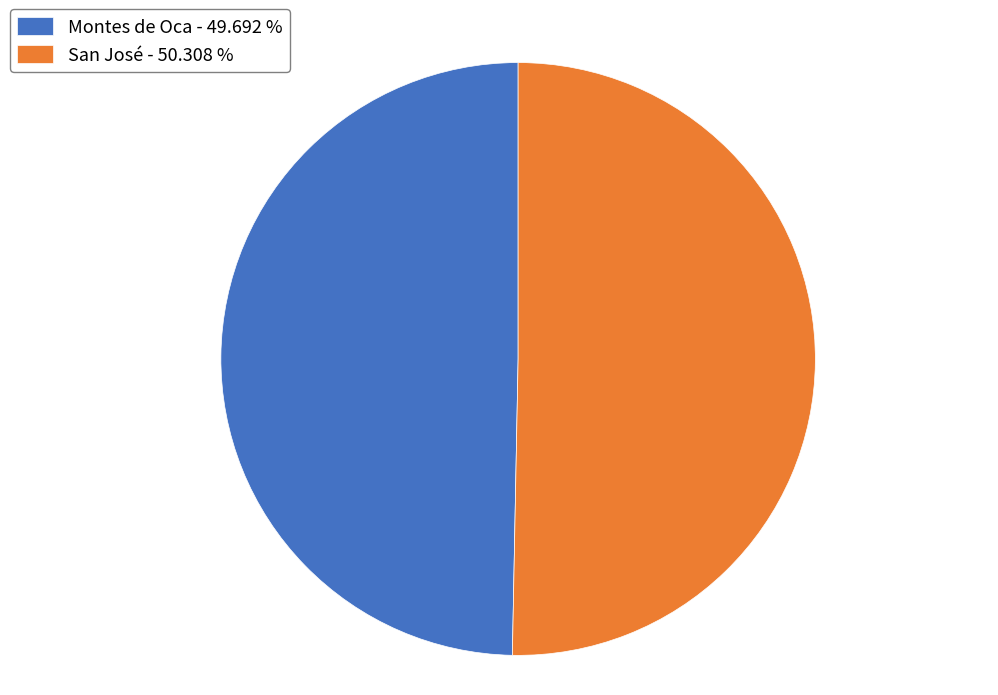

Combined, do Montes de Oca - 49.692 % and San José - 50.308 % account for over 50%?

Yes